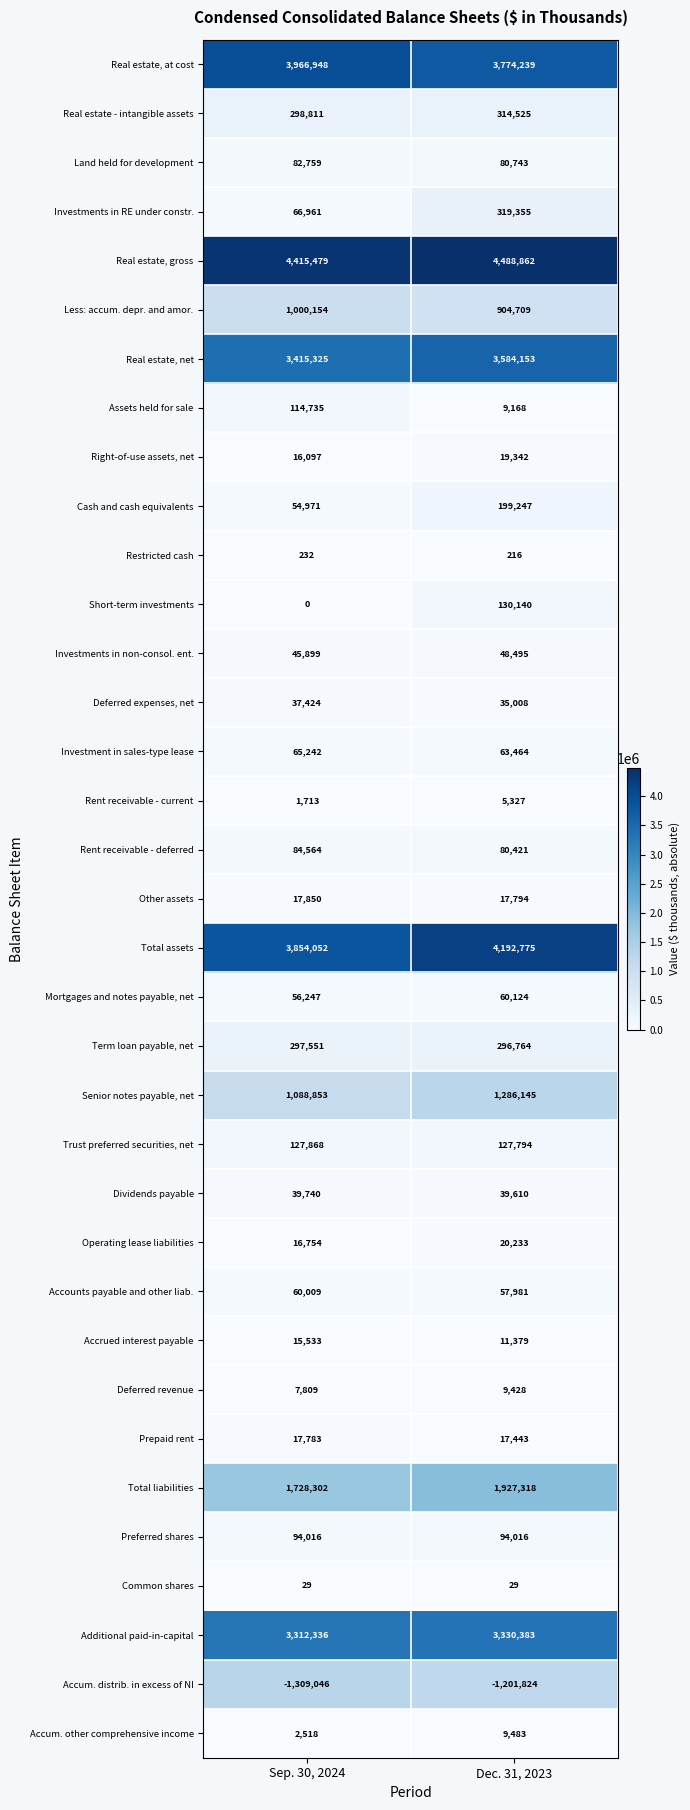

What is the difference between the maximum and minimum values in the Real estate, gross series?

73383